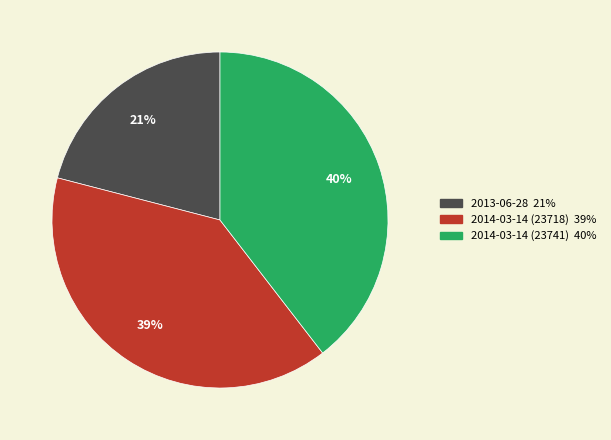

To the nearest percent, what portion does 2014-03-14 (23718) represent?

39%